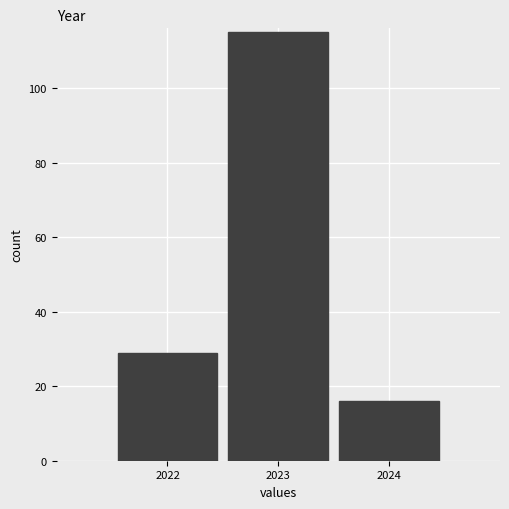

What is the height of the bar covering 2022.5 to 2023.5 on the x-axis? The values are not printed on the chart, so give them approximately, as read against the axis.

116